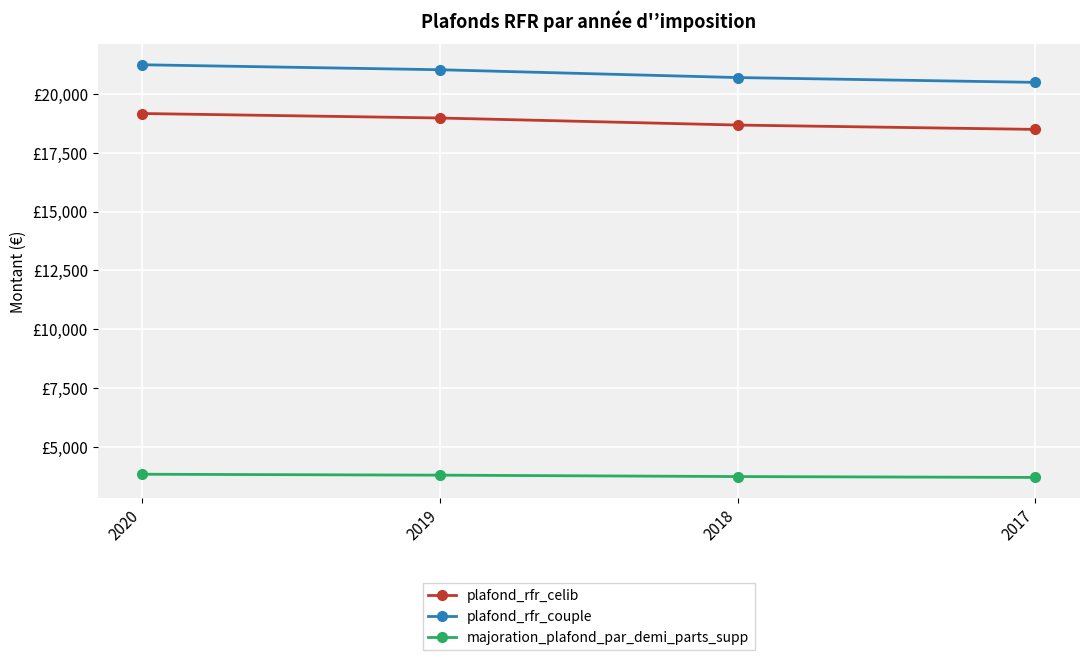

Read the majoration_plafond_par_demi_parts_supp value at 2017.

3700